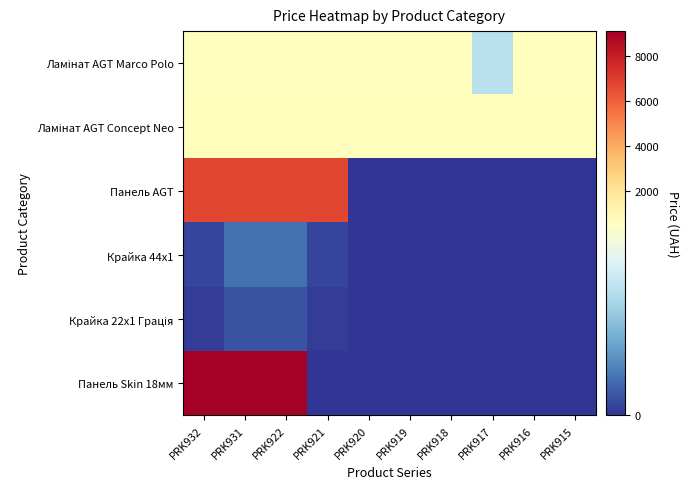

How many data points does each series have?

10